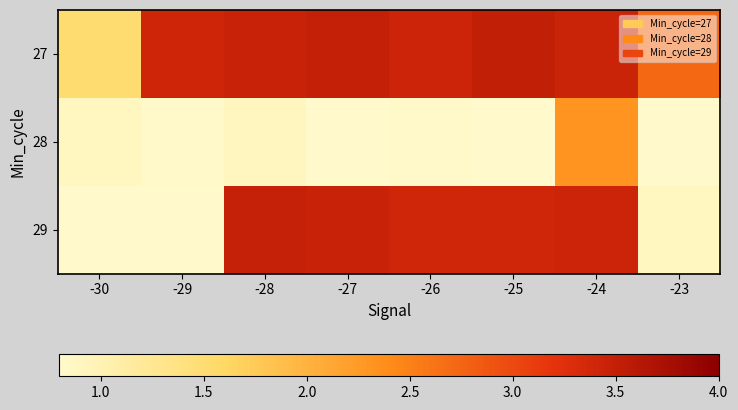

Which category has the lowest value across all series?

-30